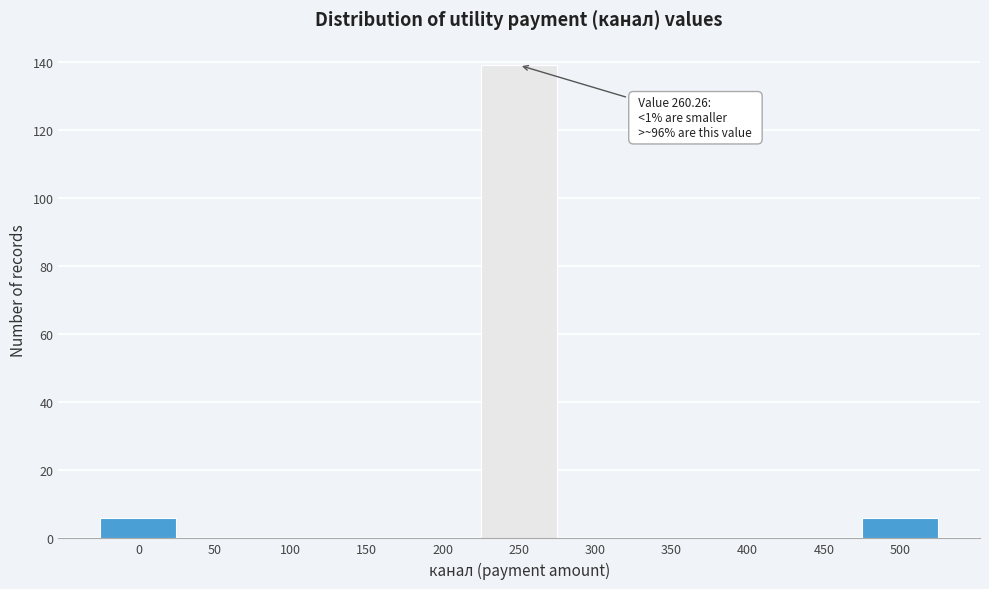

Reading left to right, transcribe all the data shown in this chart.

0=6	50=0	100=0	150=0	200=0	250=139	300=0	350=0	400=0	450=0	500=6